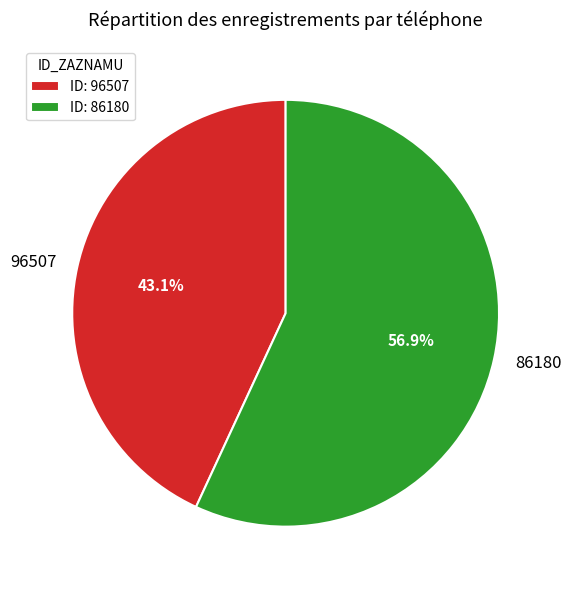

What is the smallest slice in the pie chart?

96507